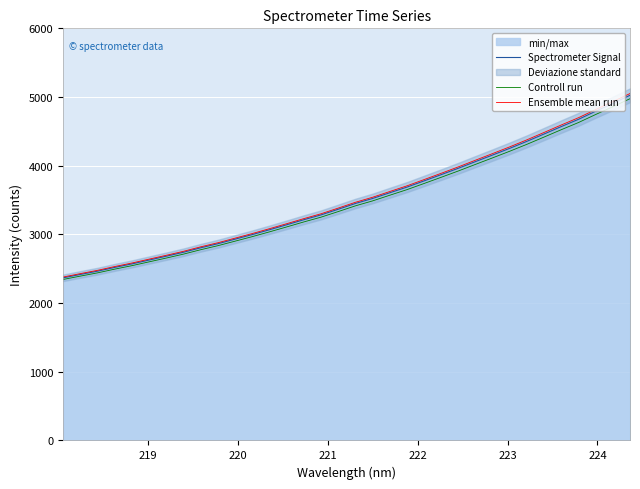

What is the minimum value for Spectrometer Signal?

2367.6